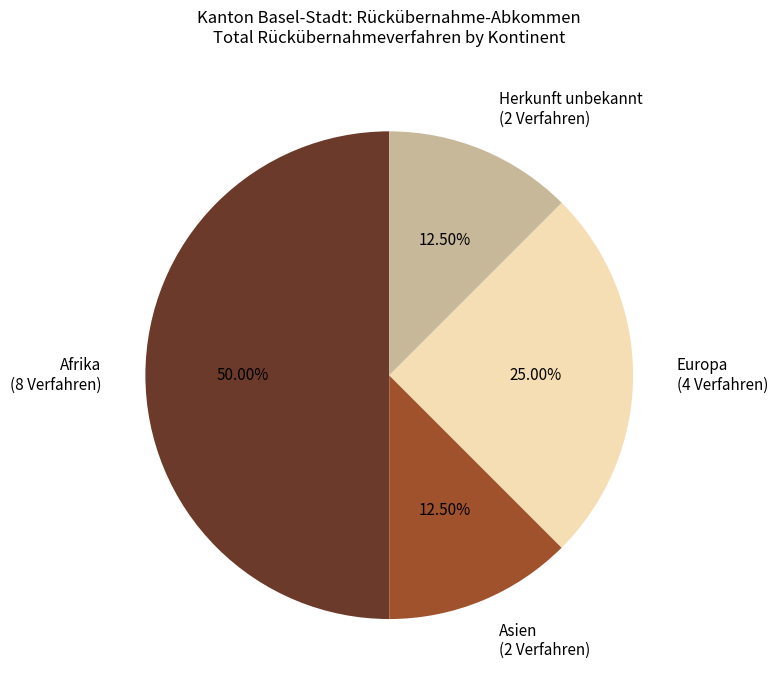

Do Herkunft unbekannt and Europa together represent more than half of the pie?

No